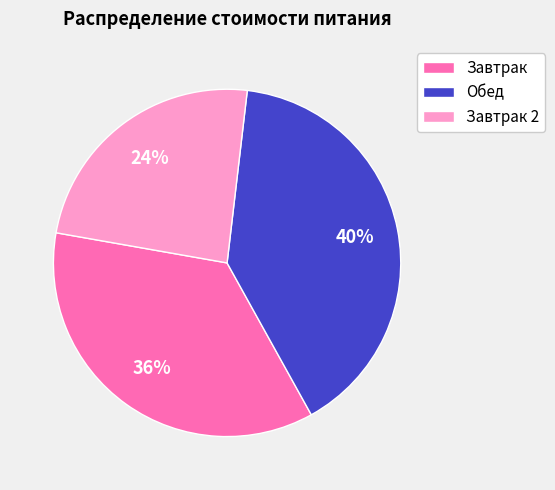

Does Завтрак 2 account for over 50% of the chart?

No